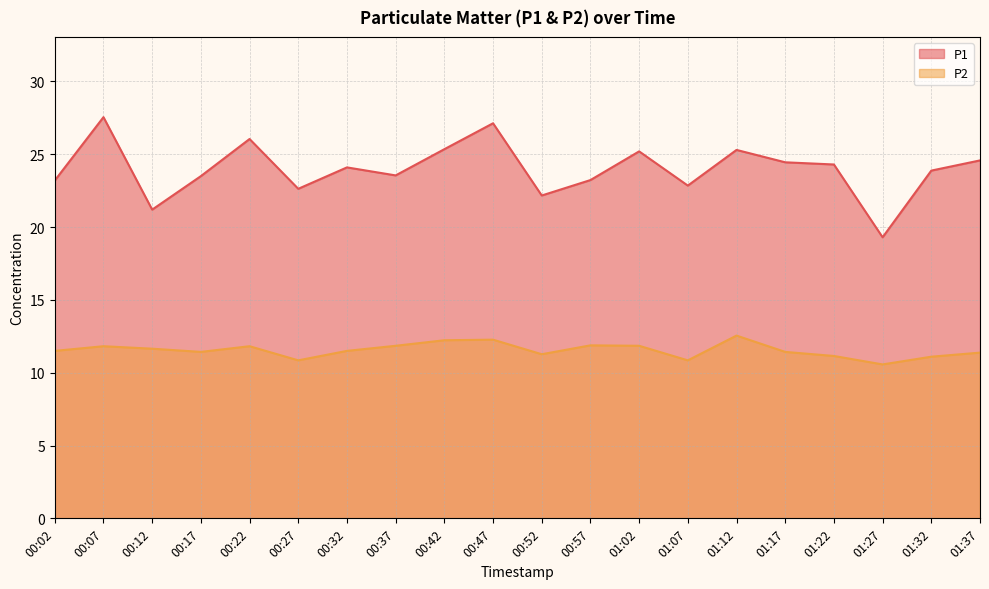

What is the difference between the maximum and second lowest values in the P2 series?

1.7